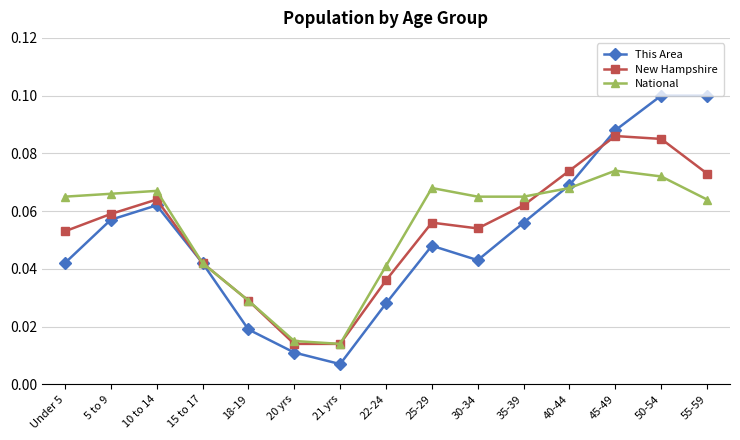

Is the value of New Hampshire at Under 5 greater than the value of National at 45-49?

No